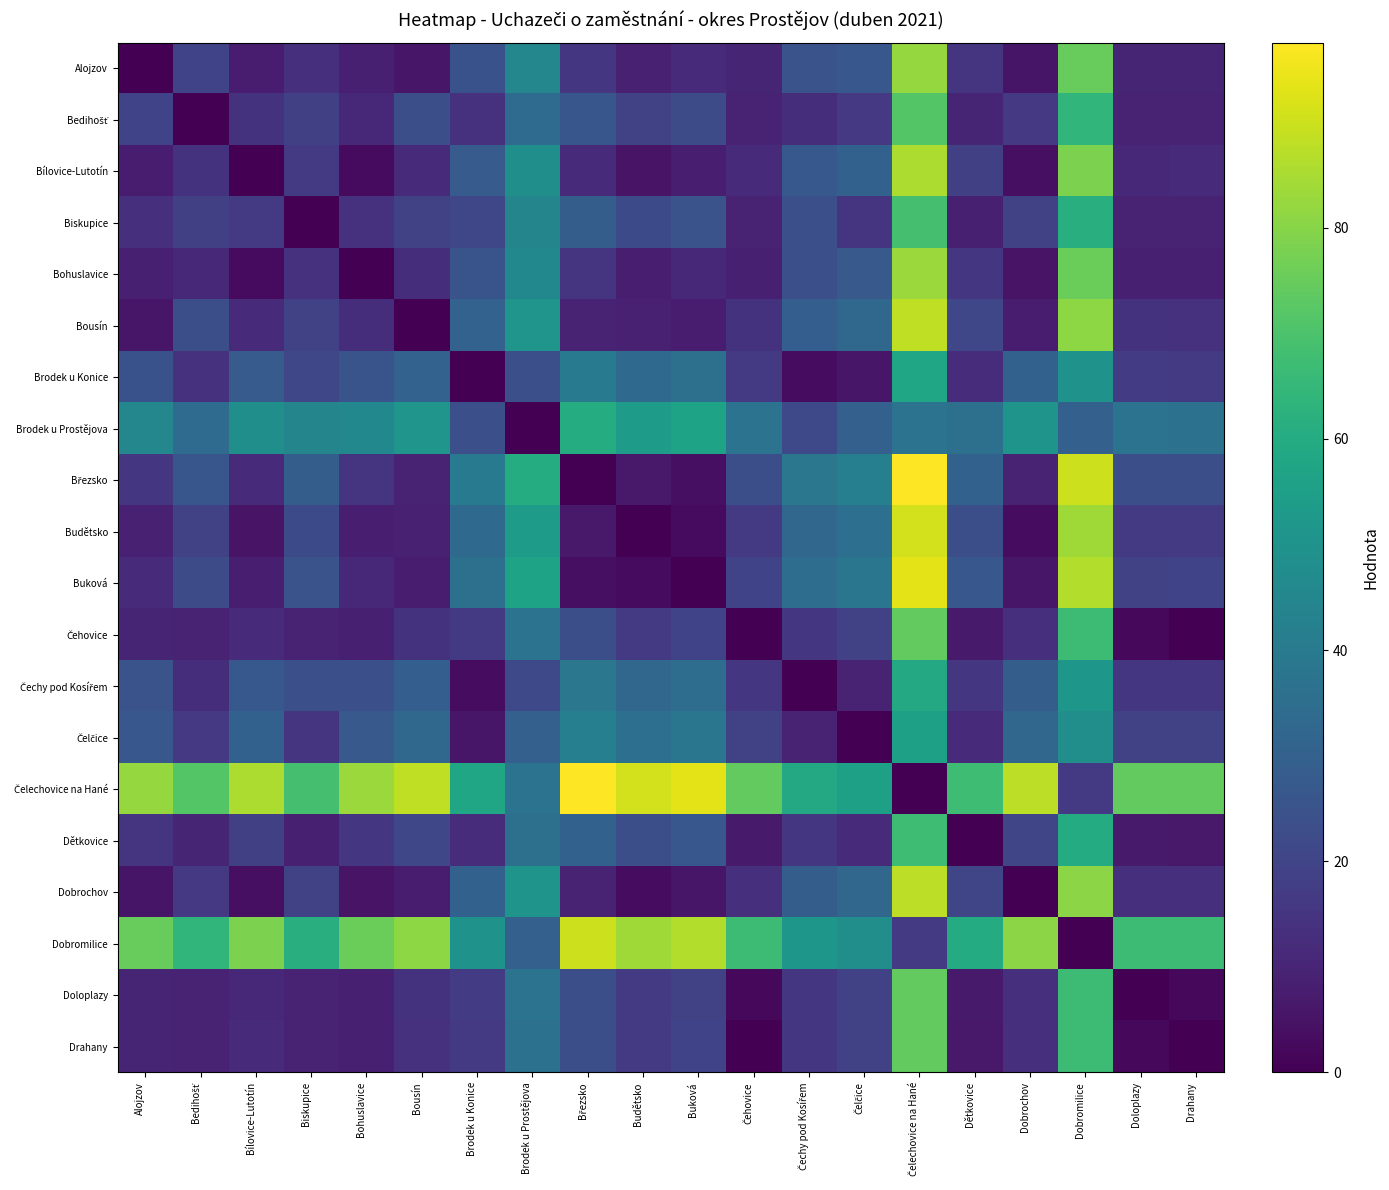

How many series are shown in this chart?

20